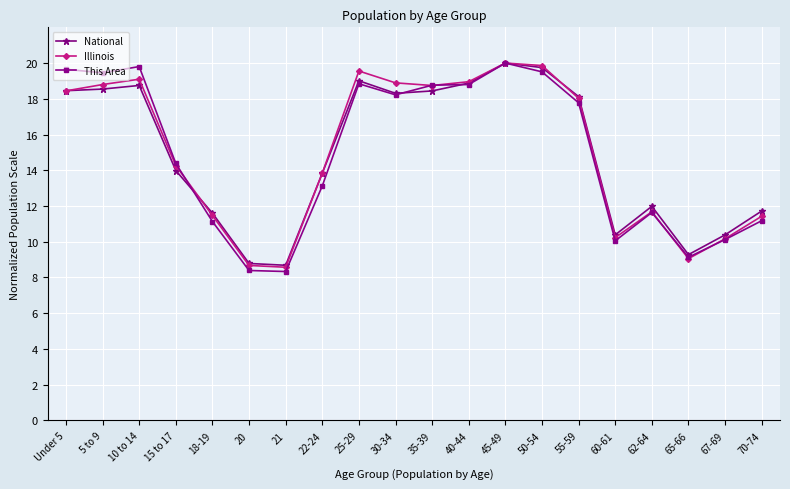

How many values in the Illinois series are below 18?

10